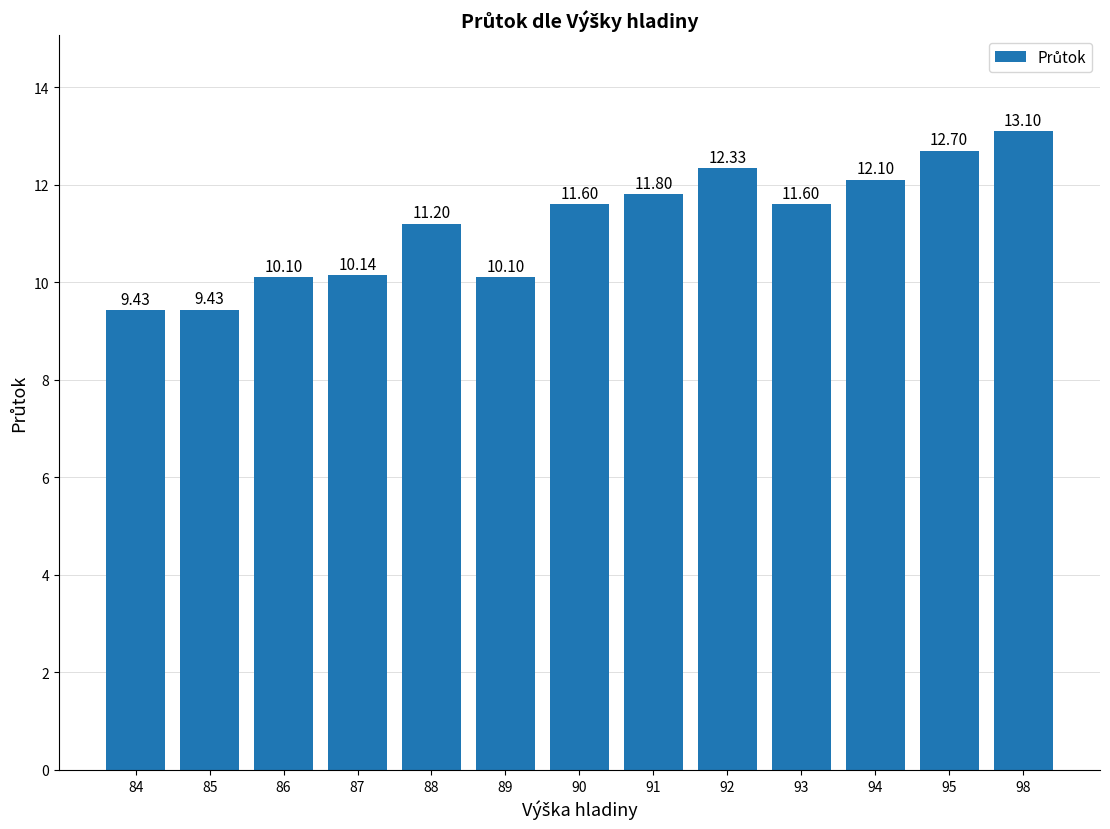

What value does the data have at 88?

11.2